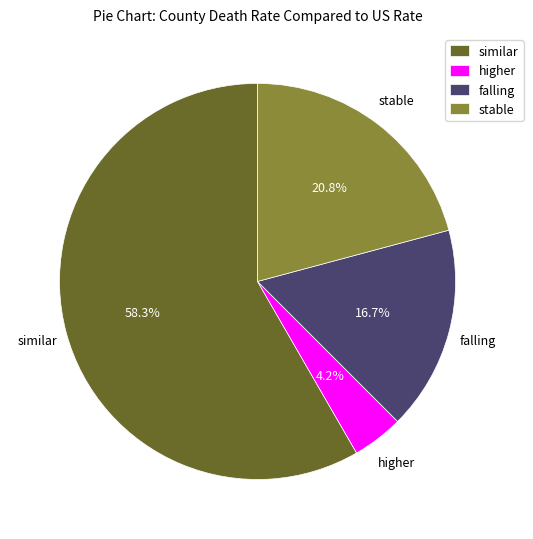

Which category has the biggest portion of the pie?

similar